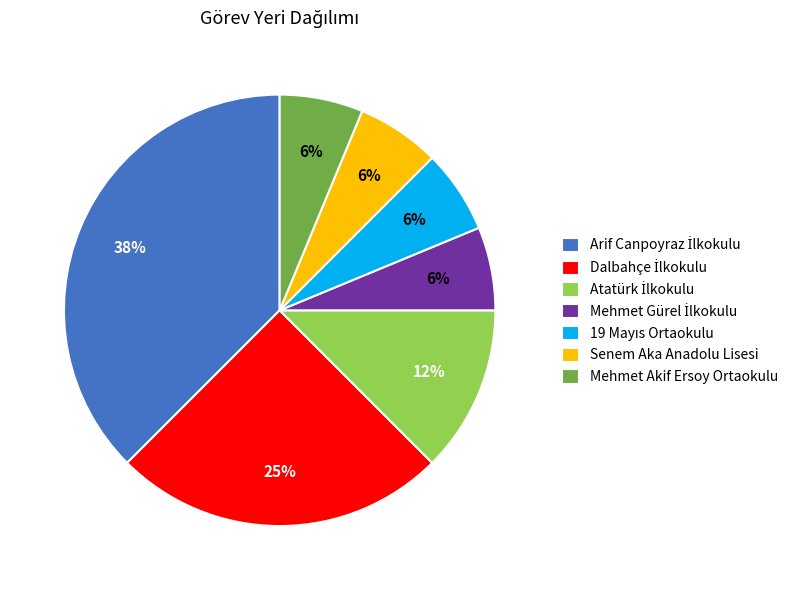

The Senem Aka Anadolu Lisesi slice represents 14% of the pie. True or false?

False